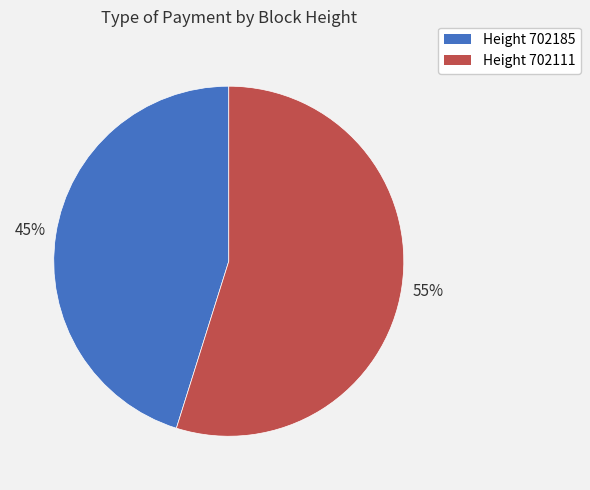

Which slice is the smallest?

Height 702185